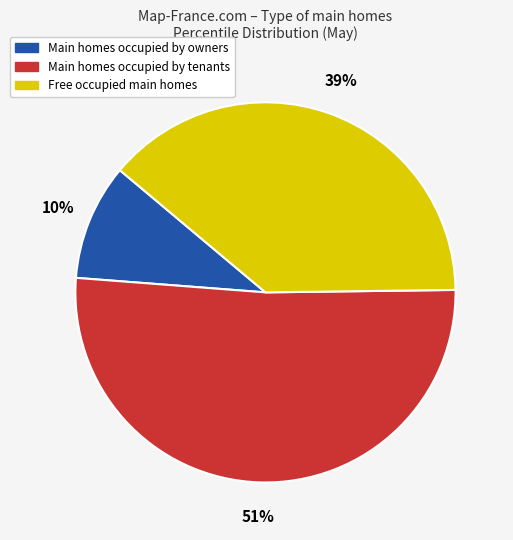

To the nearest percent, what is the average slice percentage?

33%